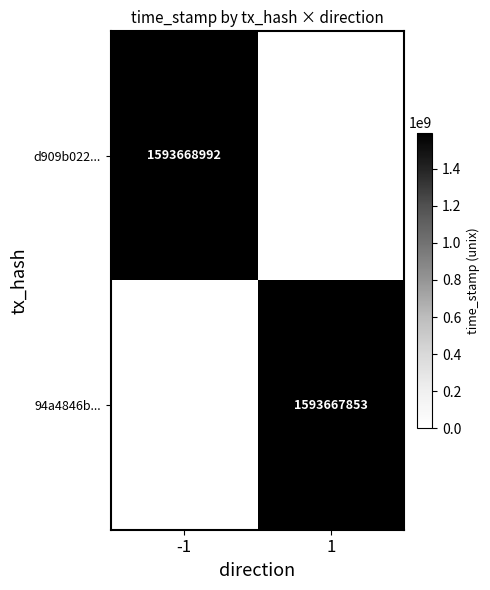

Is the value of d909b022... at -1 greater than the value of 94a4846b... at 1?

Yes